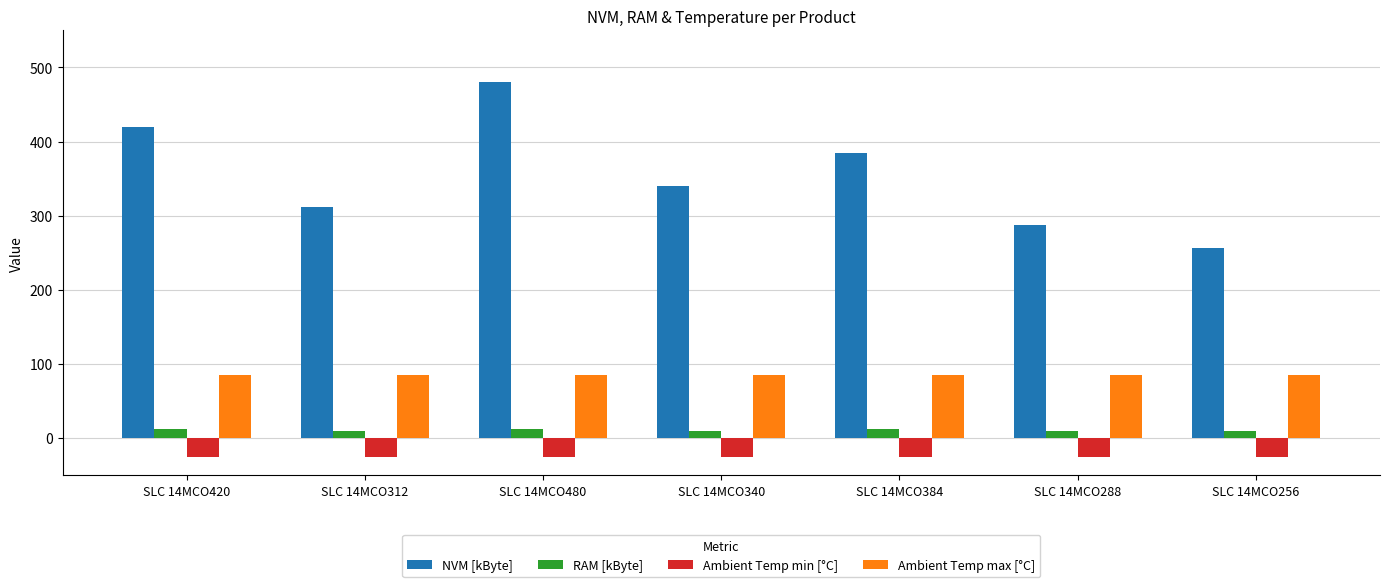

What is the approximate value of Ambient Temp max [°C] at SLC 14MCO288?

85